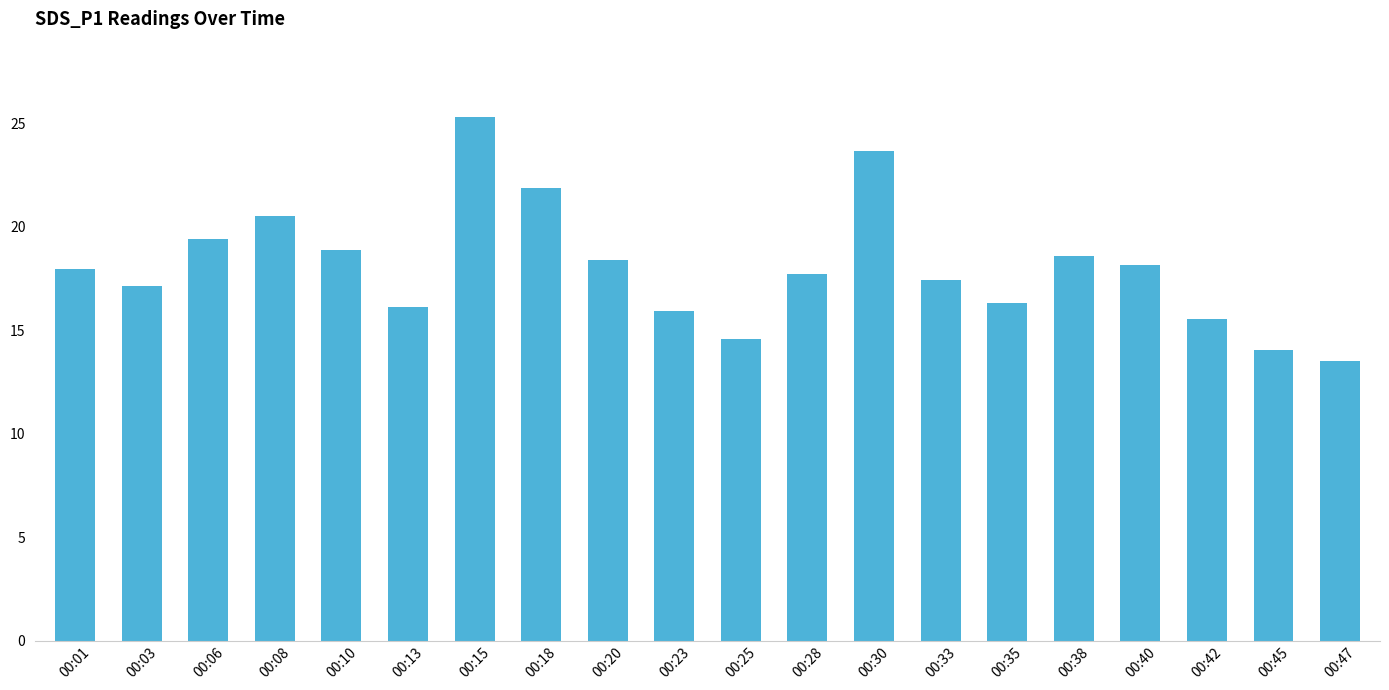

Where is the data nearest to the value 19?

00:10